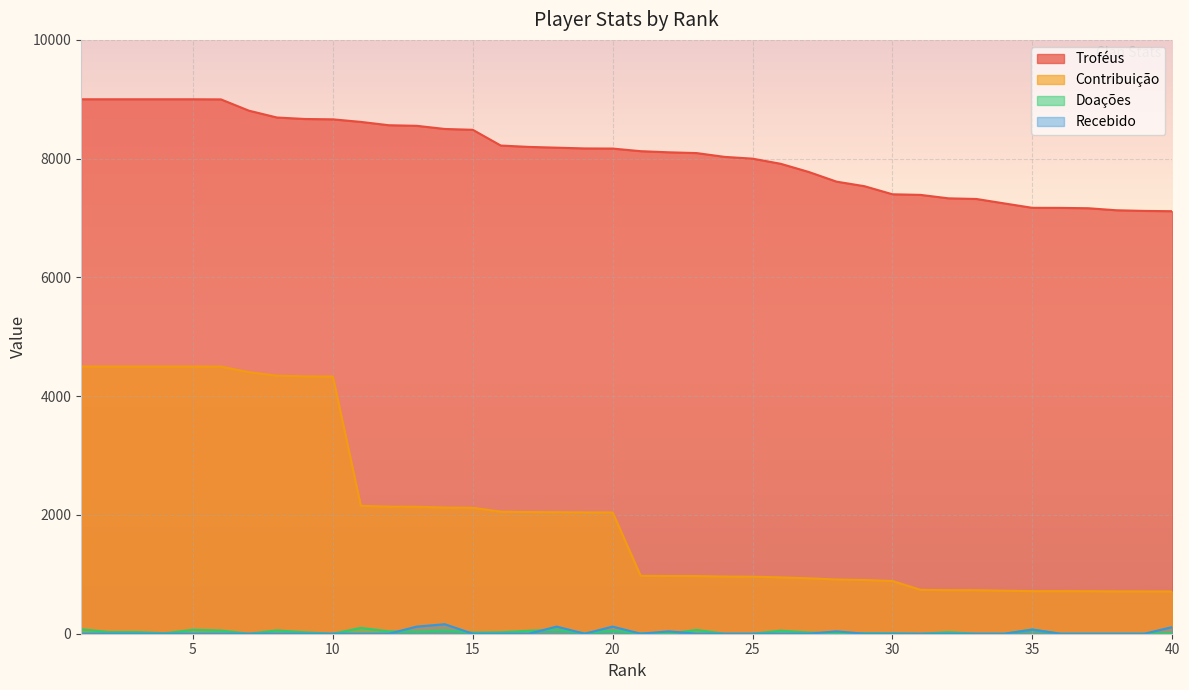

What is the average value of the Recebido series?

20